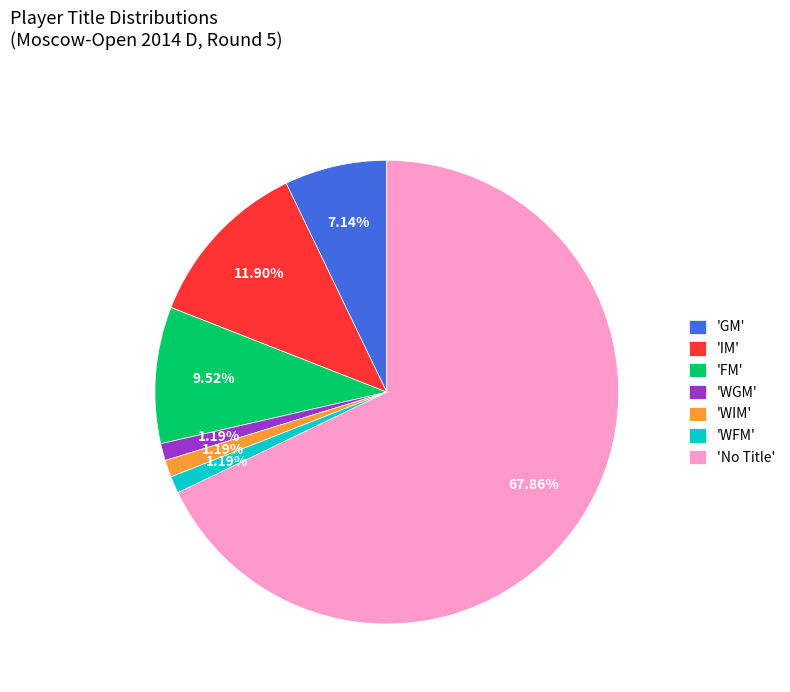

Combined, do 'GM' and 'IM' account for over 50%?

No